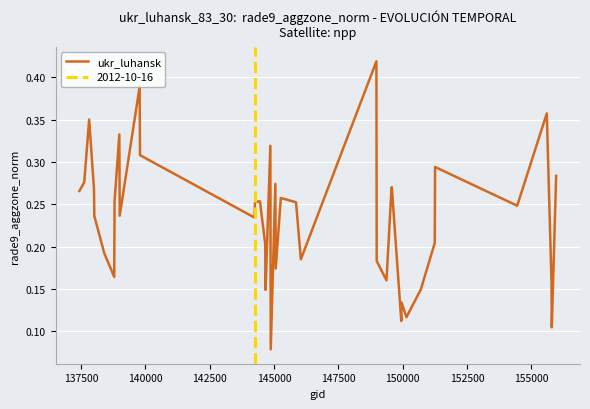

Does the chart display data point markers on the line(s)?

No